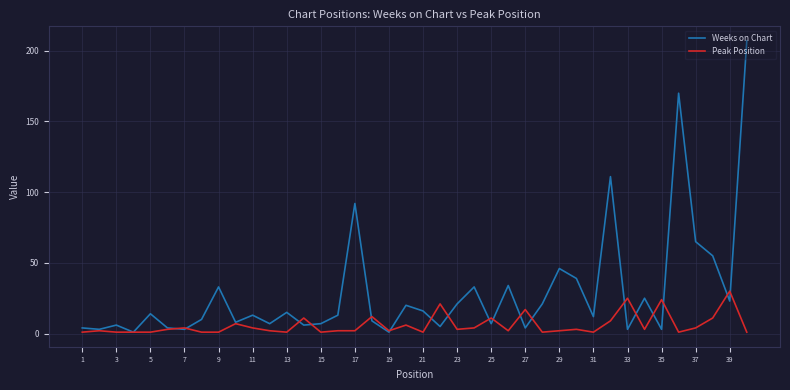

Count the number of categories in the chart.

40